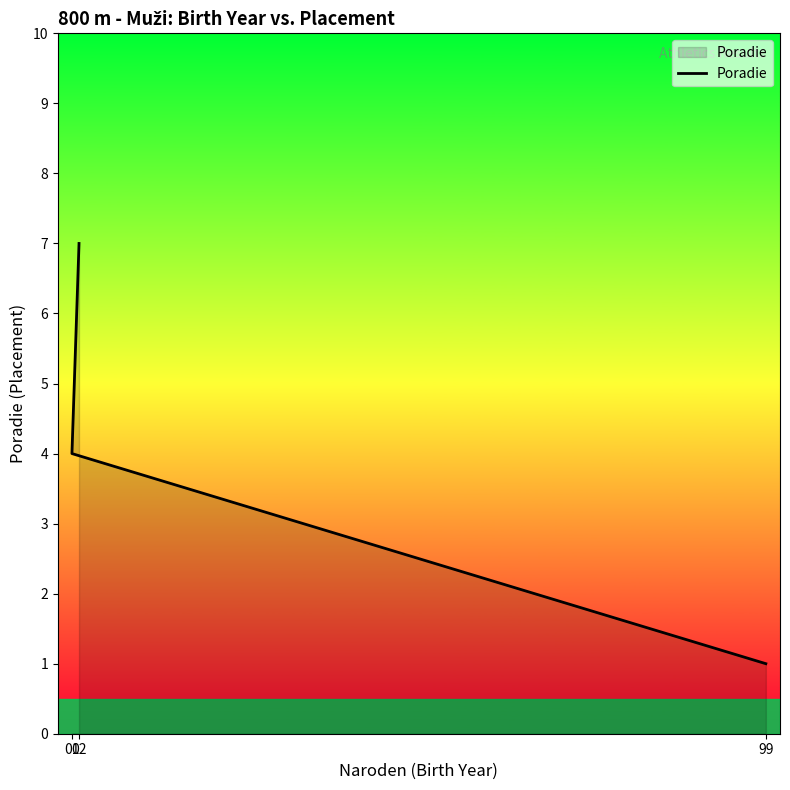

At which label does the data first exceed 4?

02